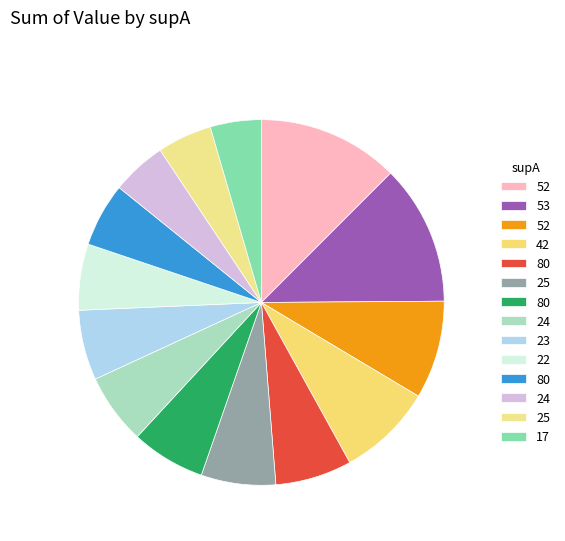

To the nearest percent, what is the average slice percentage?

7%